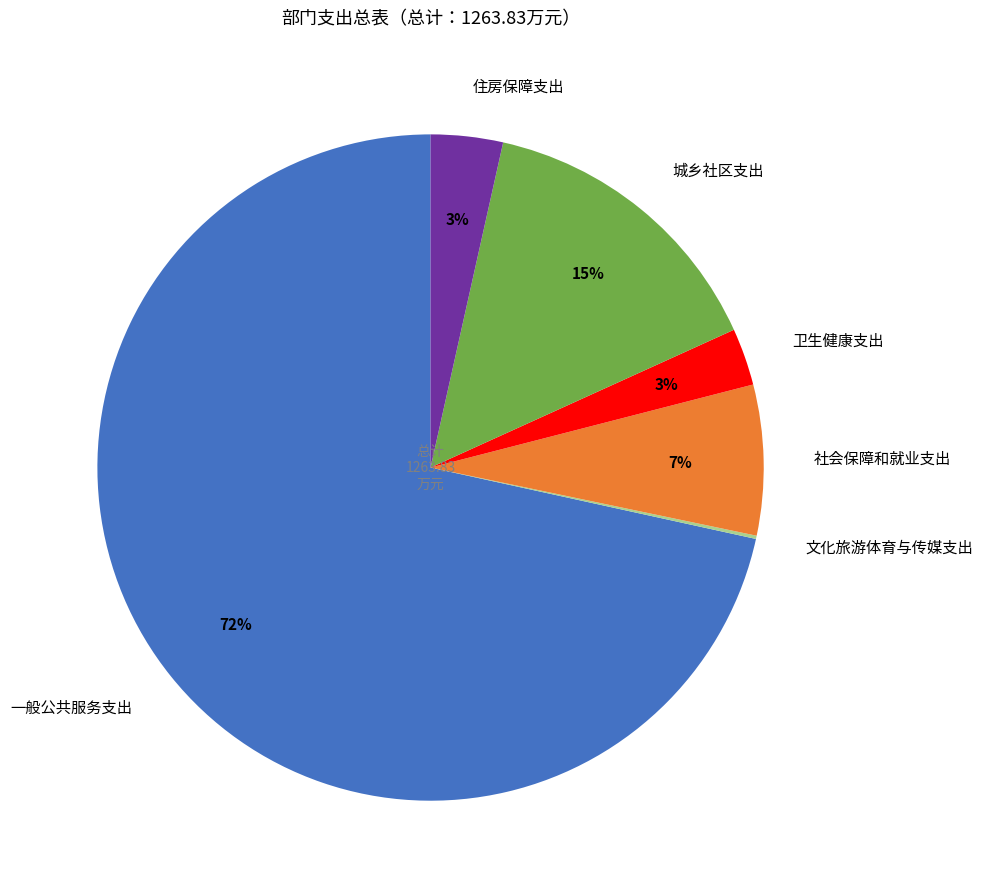

Which slice is the largest?

一般公共服务支出